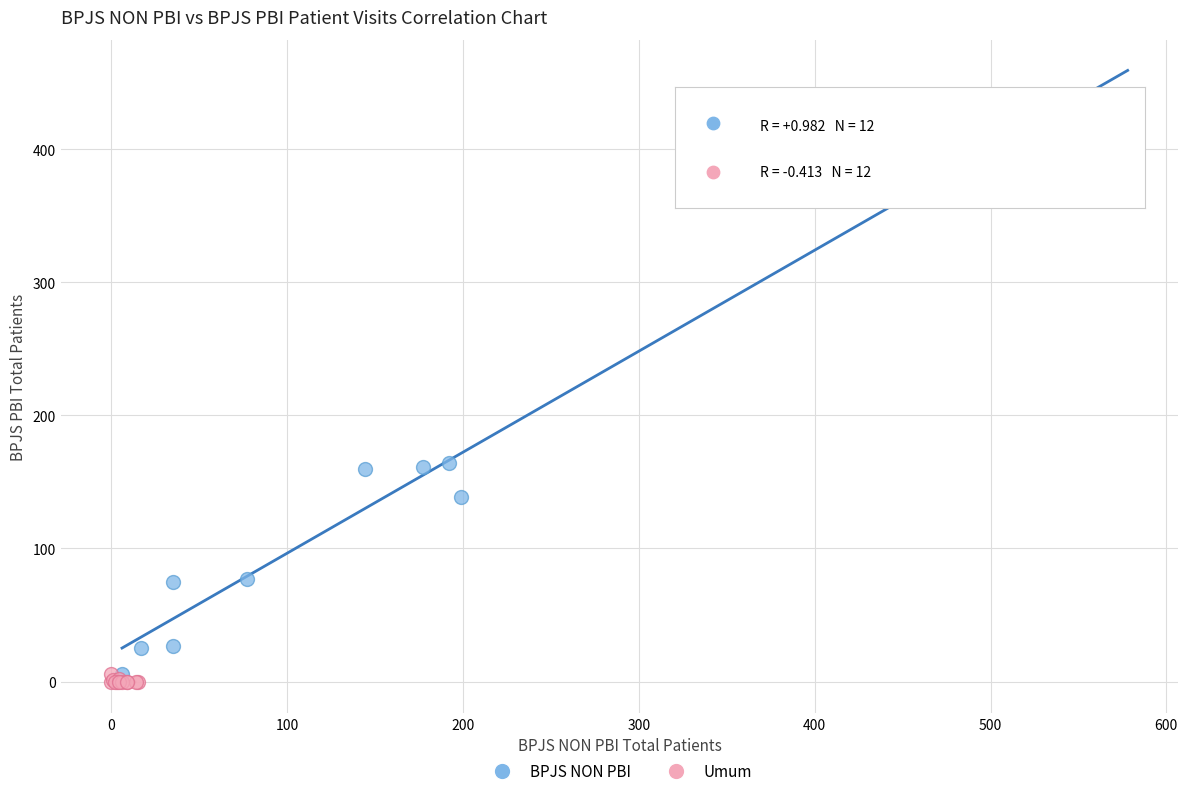

Which series contains the highest Y value?

BPJS NON PBI